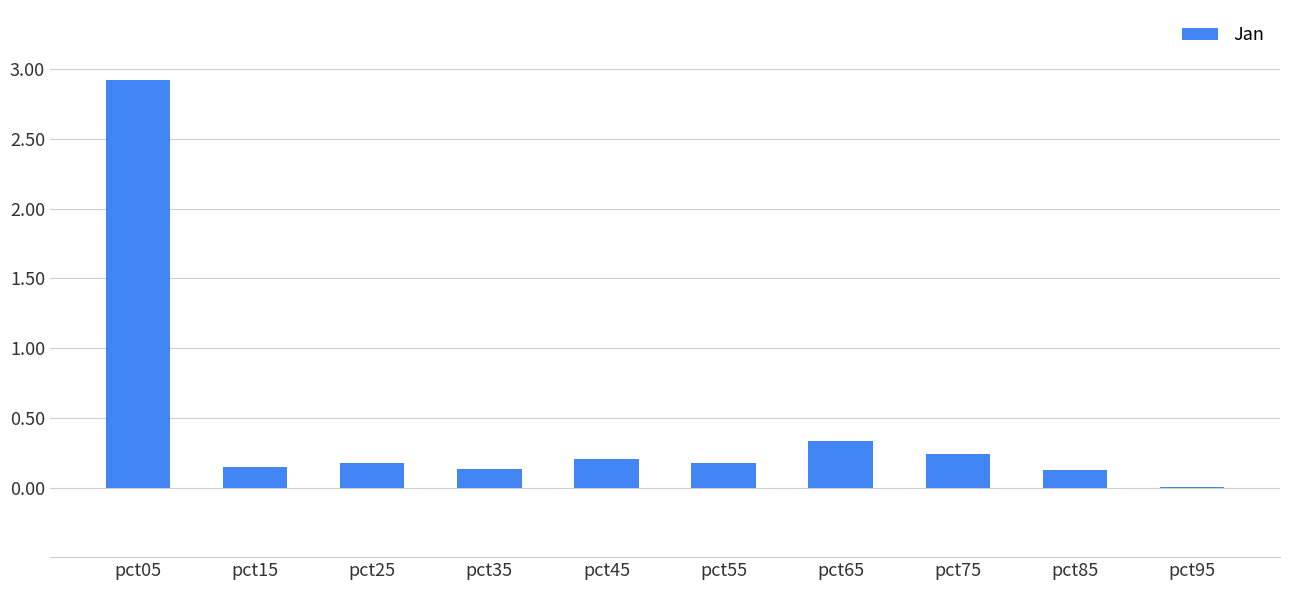

What is the change in value from pct15 to pct95?

-0.1